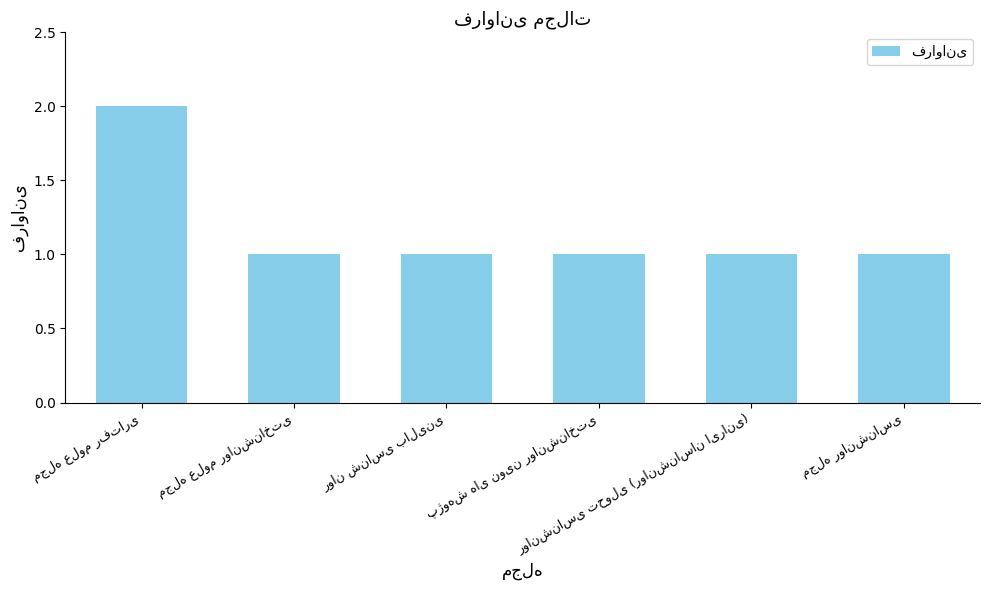

What is the value of the 6th bar from the left?

1